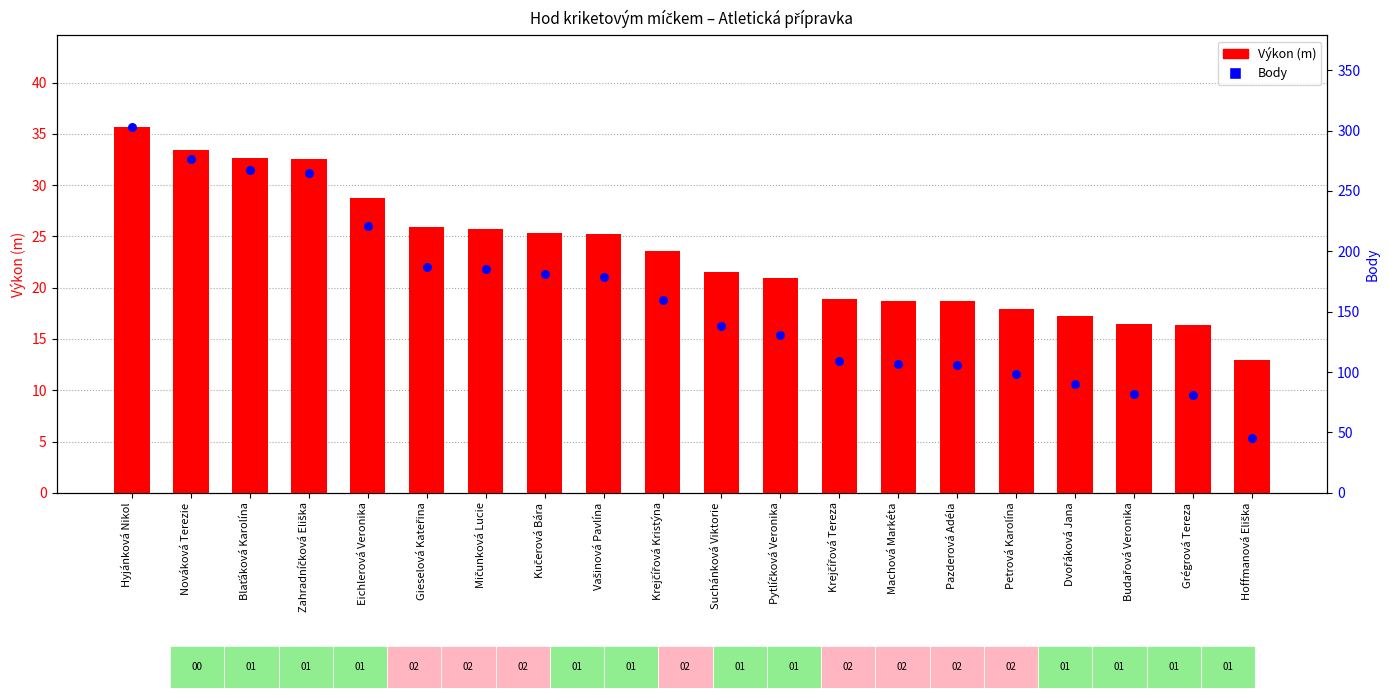

At how many categories does at least one series exceed 189?

5